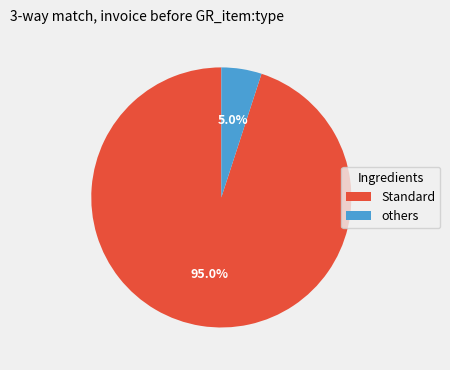

Does Standard represent more than half of the total?

Yes